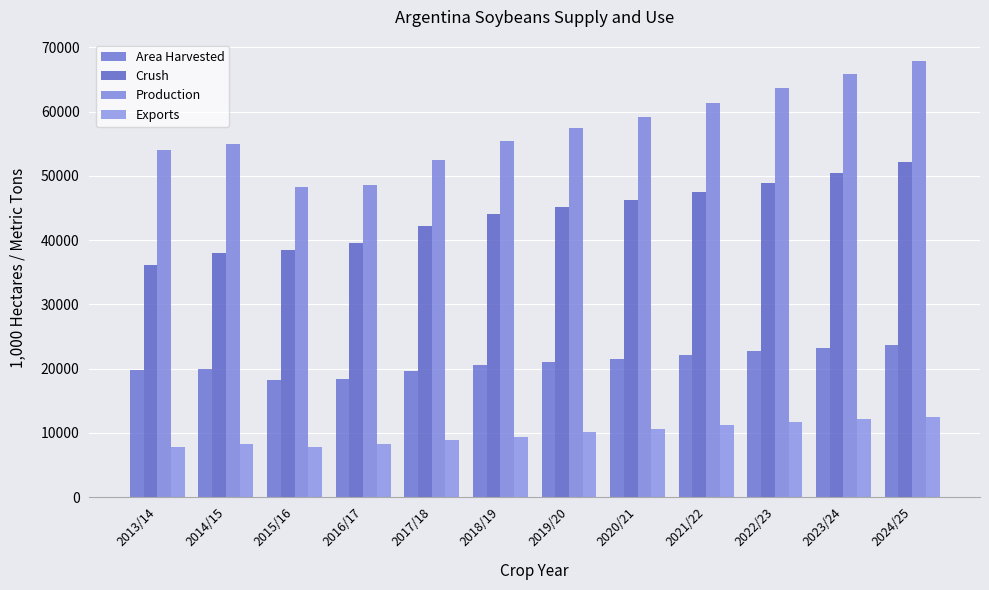

List the series in order of their overall mean, highest first.

Production, Crush, Area Harvested, Exports